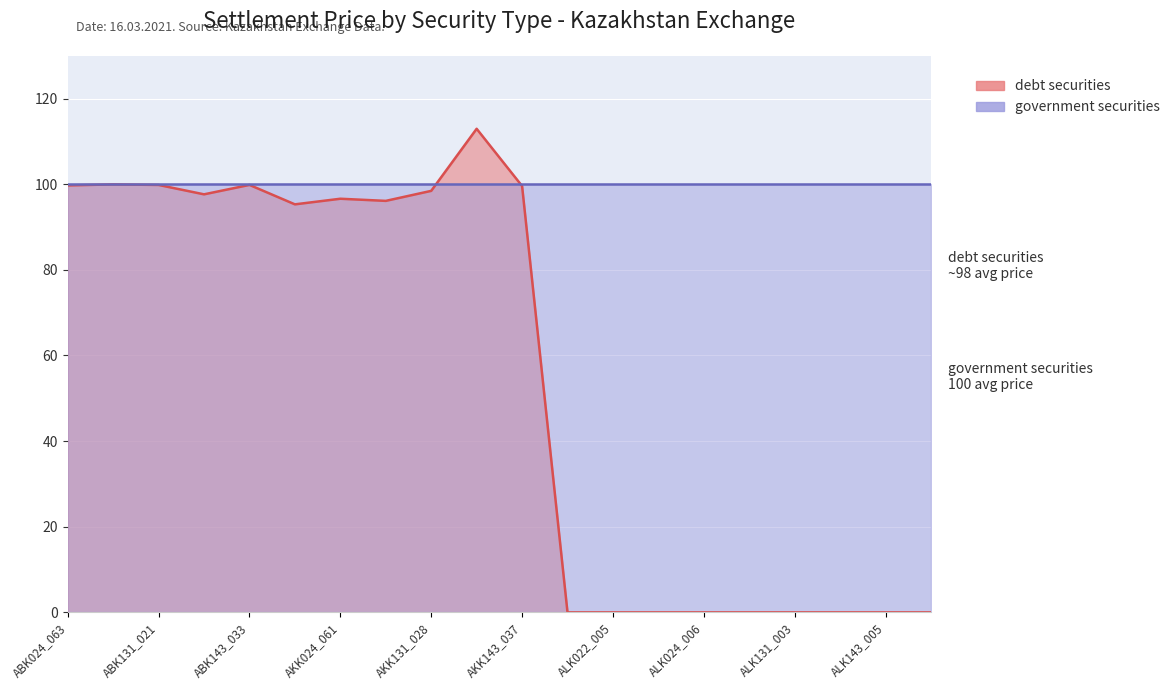

What position from the right is ALK022_005?

8